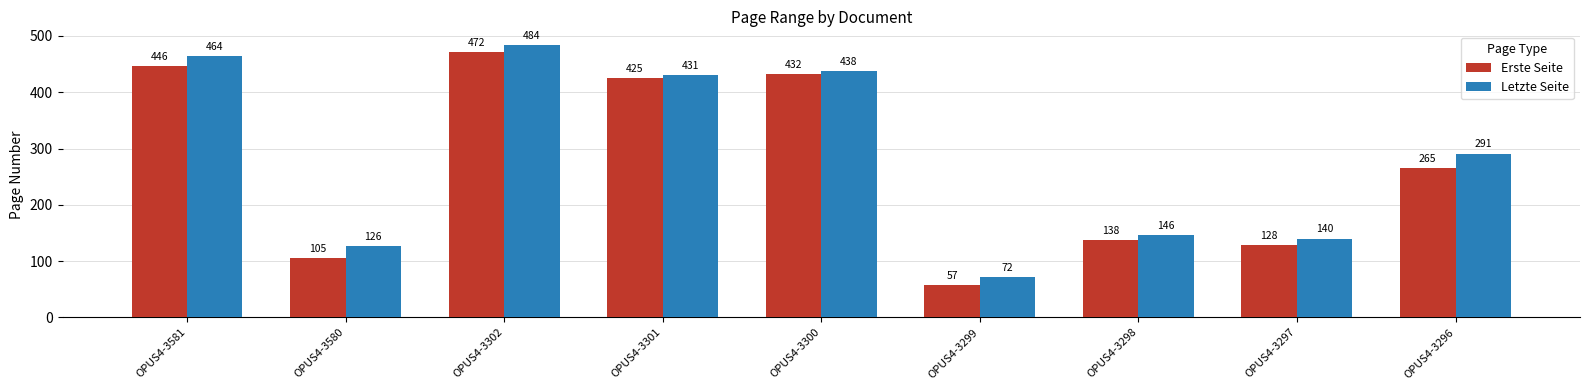

What is the spread (max minus min) of values at OPUS4-3301?

6